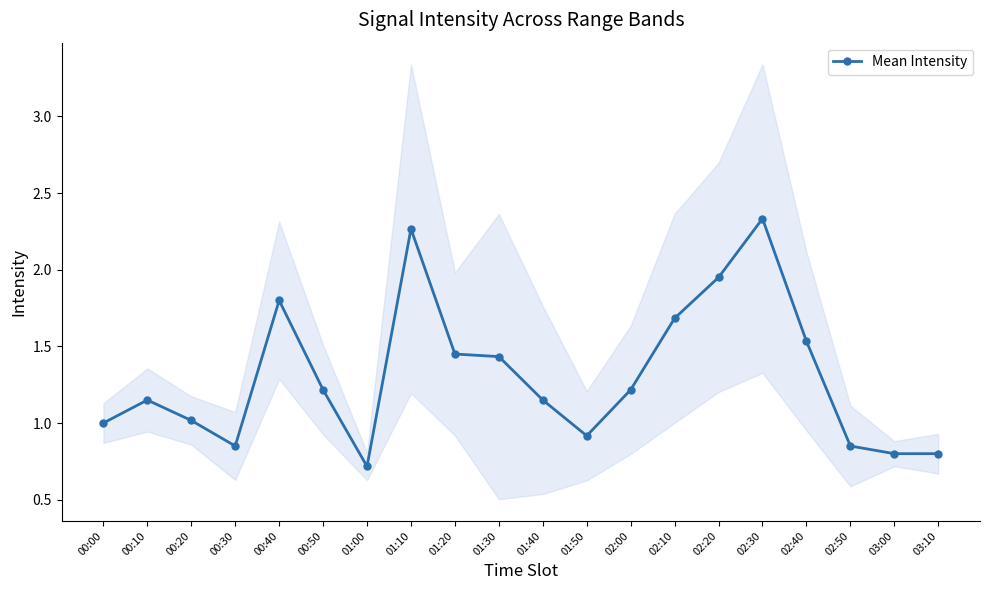

Read the value at 01:00.

0.7